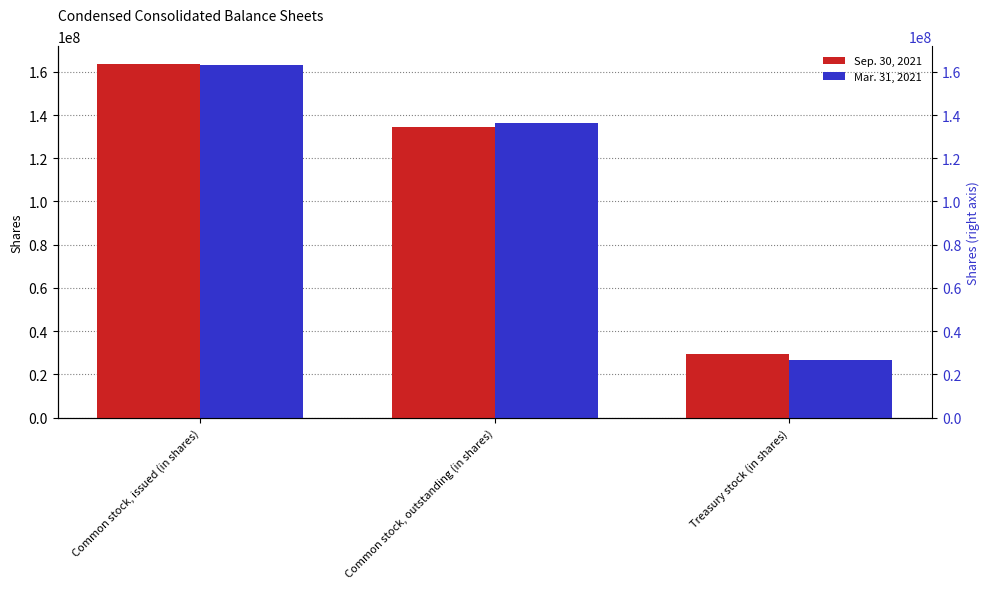

At which label does Sep. 30, 2021 reach its minimum?

Treasury stock (in shares)